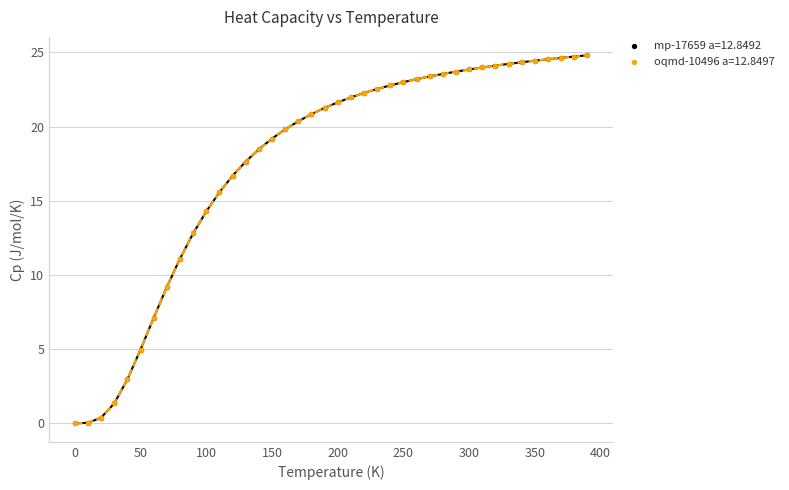

What are all the series names shown in the legend?

mp-17659 a=12.8492, oqmd-10496 a=12.8497